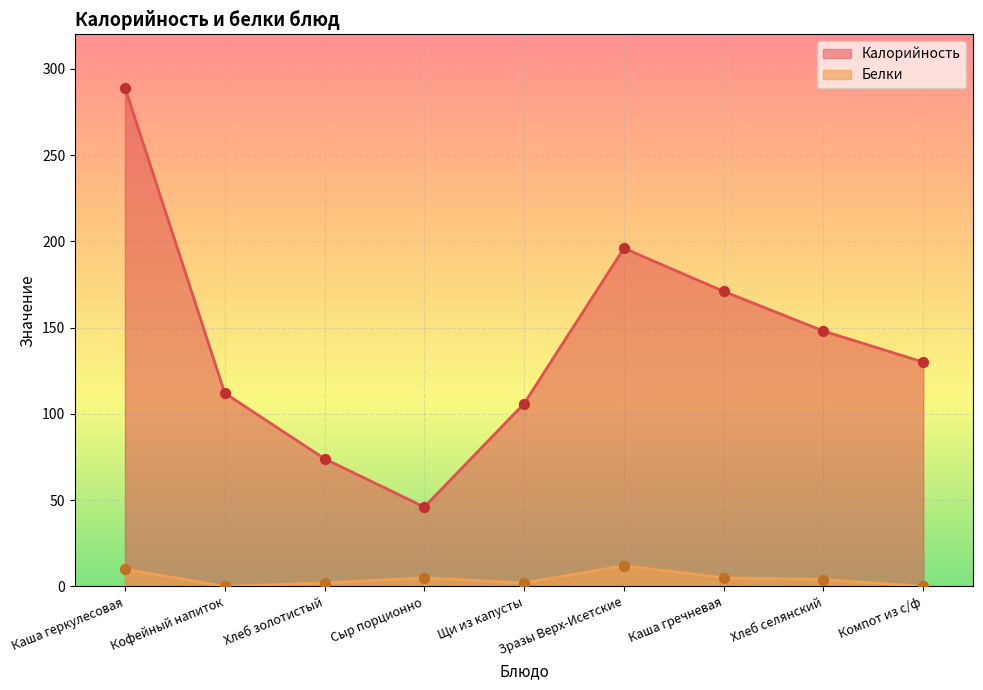

At how many categories does at least one series exceed 119?

5